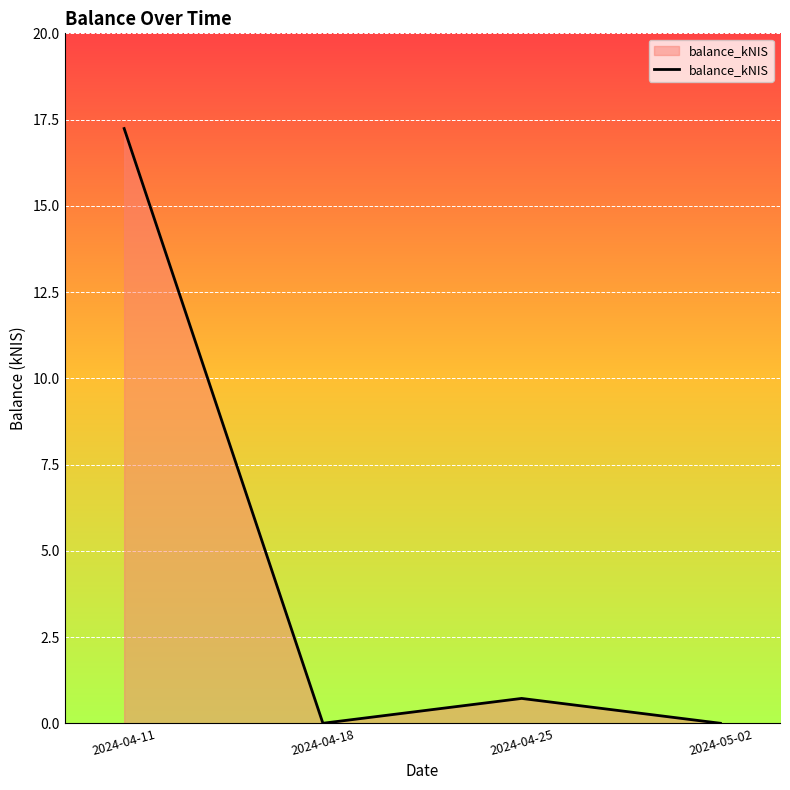

Reading right to left, extract all data points from this chart.

2024-05-02=0.0	2024-04-25=0.7	2024-04-18=0.0	2024-04-11=17.2